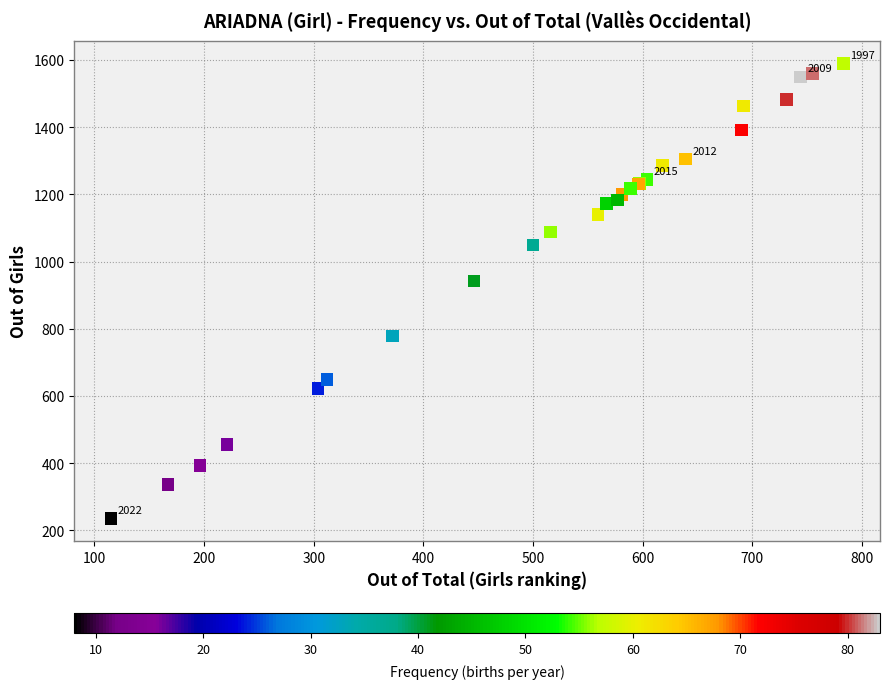

What Y value in the scatter plot is closest to 913?

943